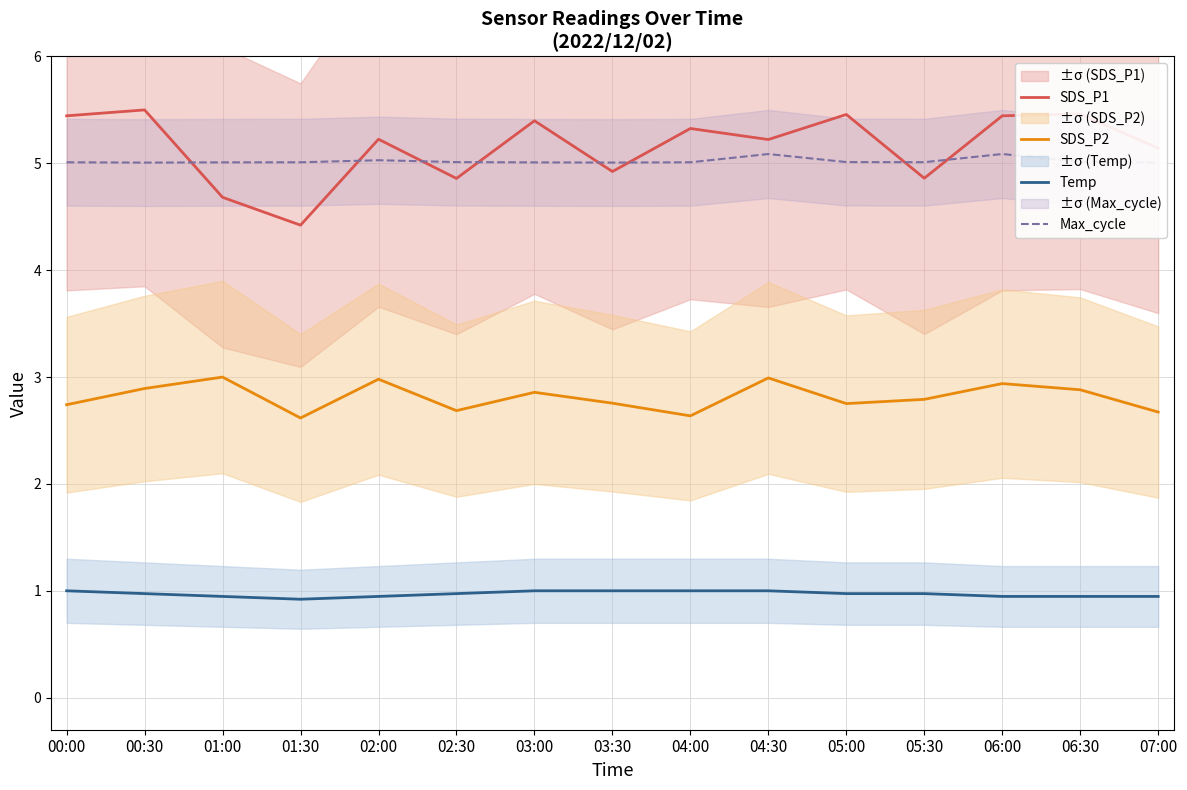

What is the difference between the highest and lowest values at 04:30?

4.2